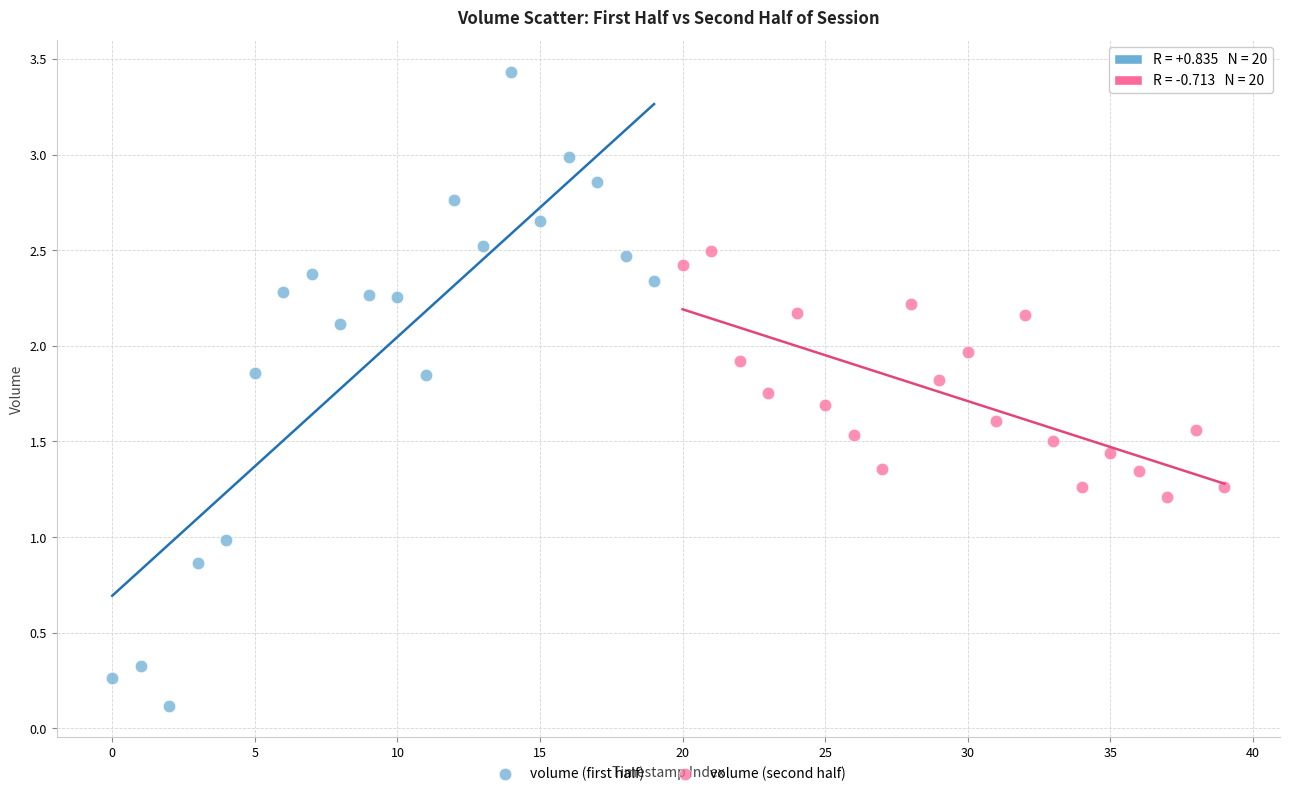

Which series contains the lowest Y value?

volume (first half)